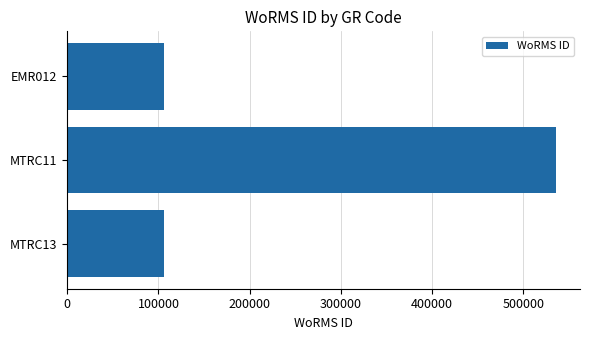

At which category does the chart reach its peak across all series?

MTRC11